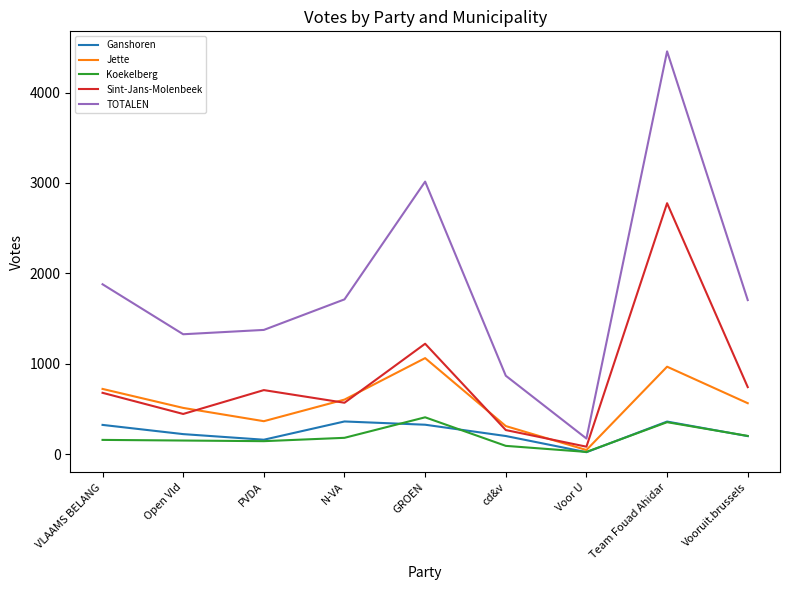

At which category is the sum across all series the highest?

Team Fouad Ahidar